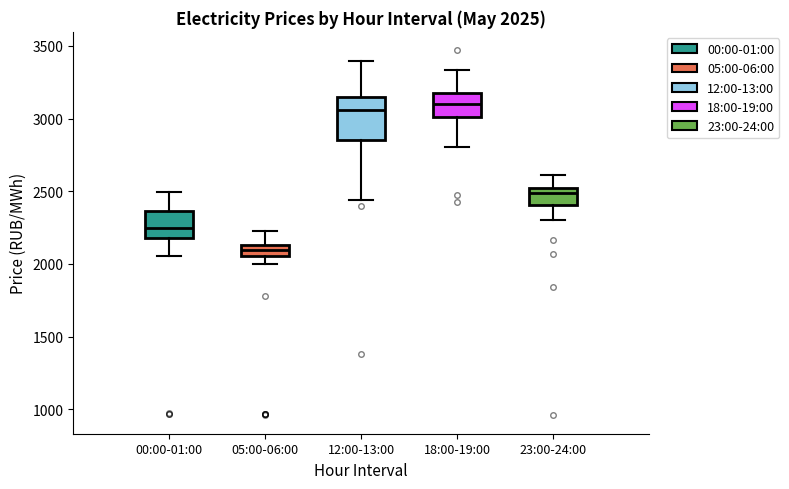

Which box is the tallest, from its lower edge to its upper edge?

12:00-13:00